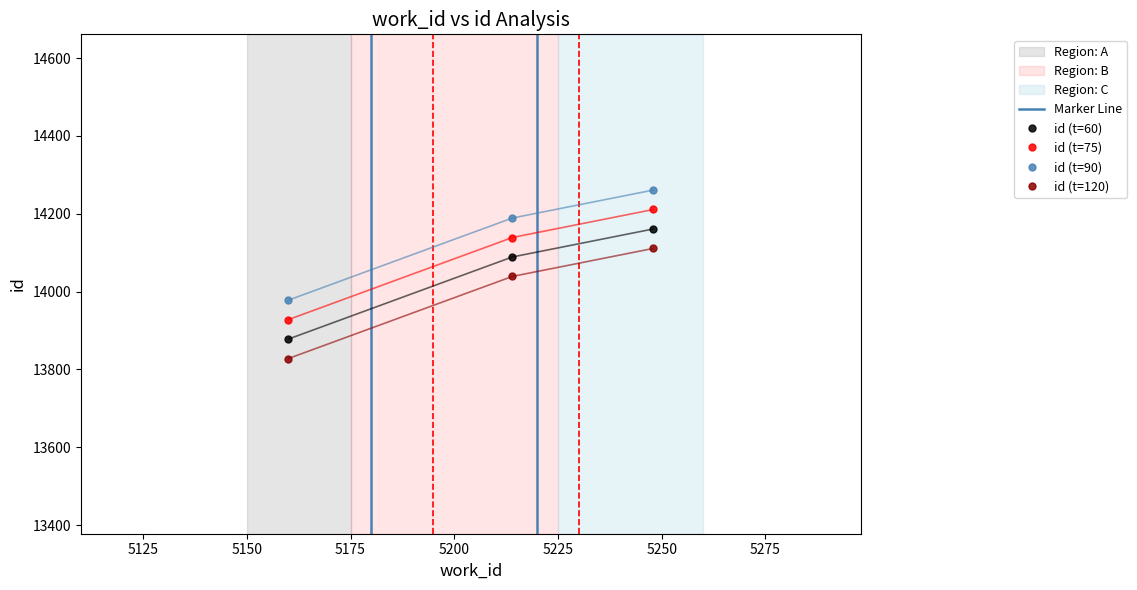

Rank the categories by value from highest to lowest.

5248, 5214, 5160